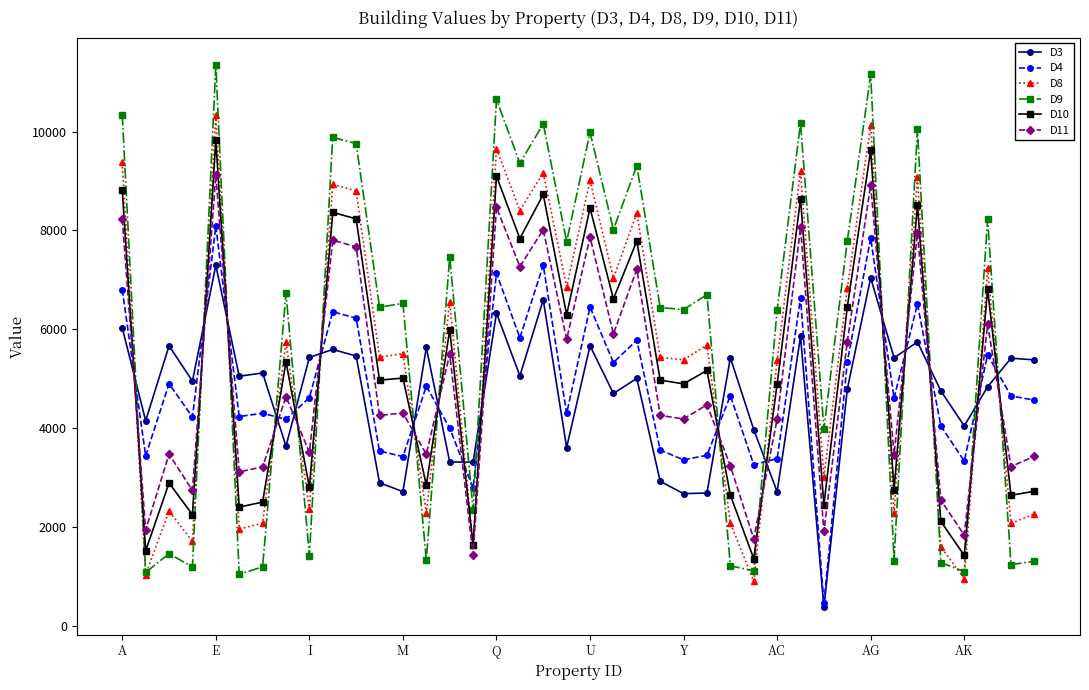

In D3, how many points are higher than both neighbors (excluding endpoints)?

14